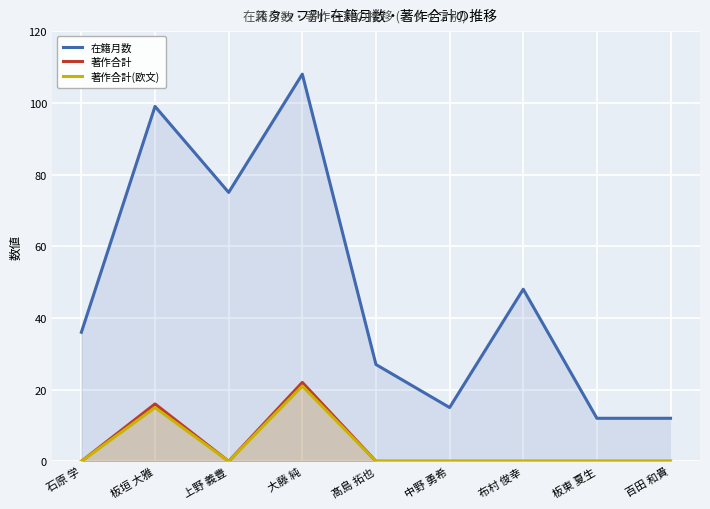

At how many categories does at least one series exceed 13?

7